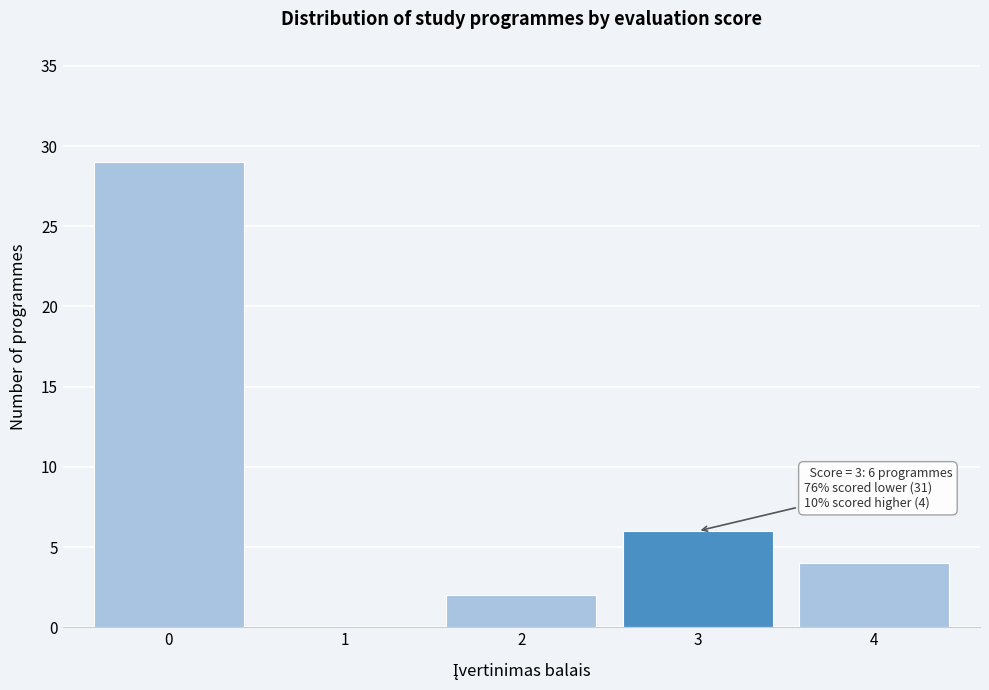

Reading left to right, what are all the values shown in this chart?

0=29	1=0	2=2	3=6	4=4